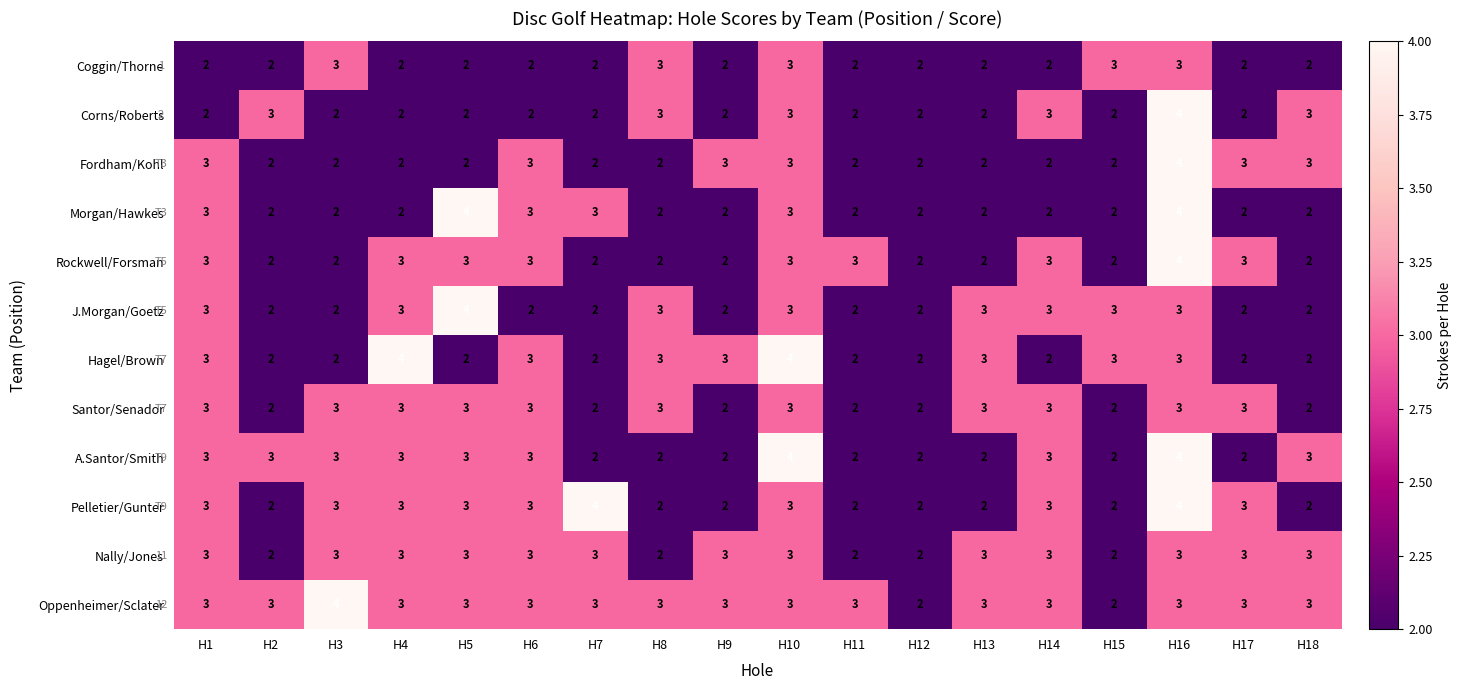

Between H8 and H10, which series saw the biggest shift?

A.Santor/Smith